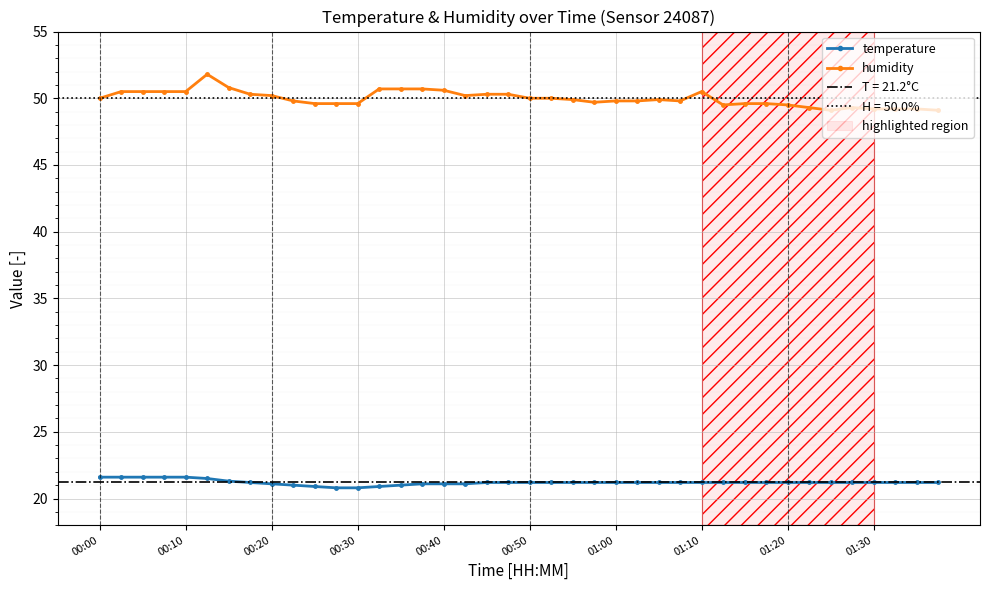

At 00:00, list the series in order from smallest to largest.

temperature, humidity